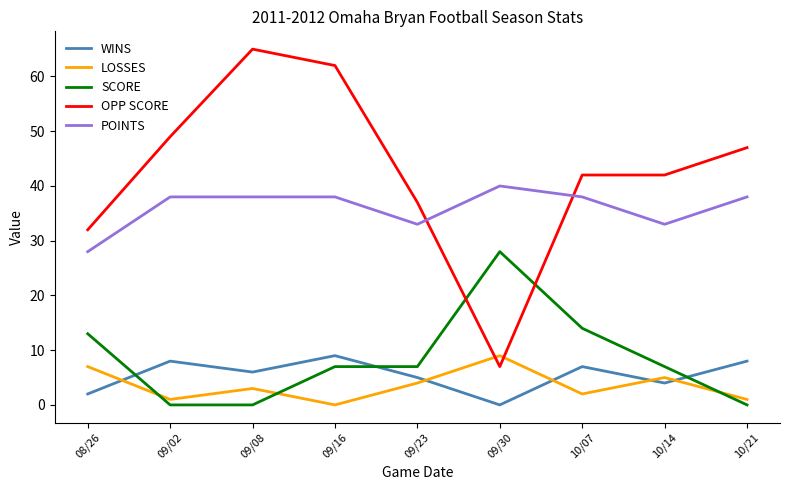

How many interior local valleys does the WINS series have?

3